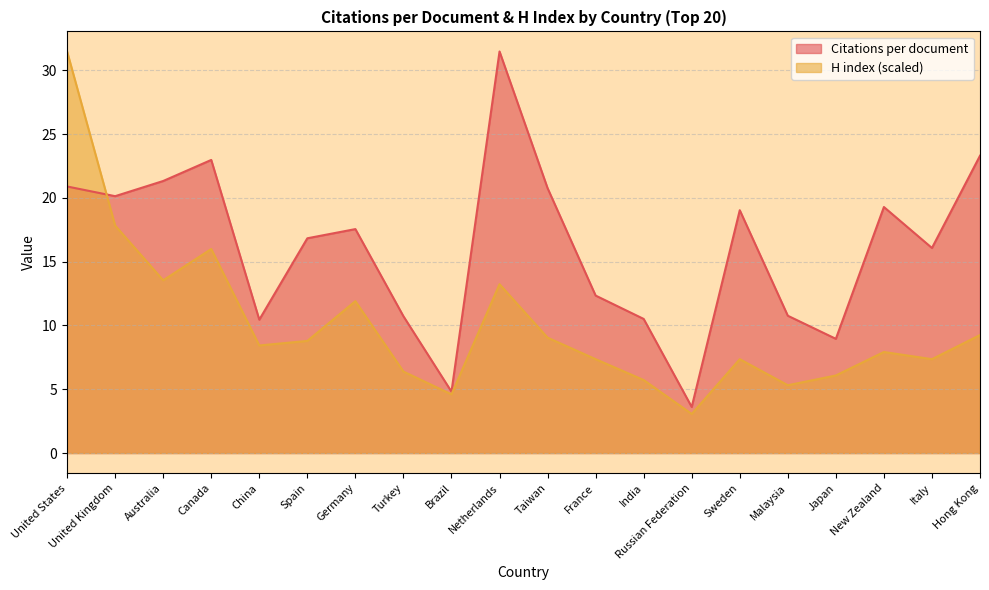

At how many categories does at least one series exceed 14?

12